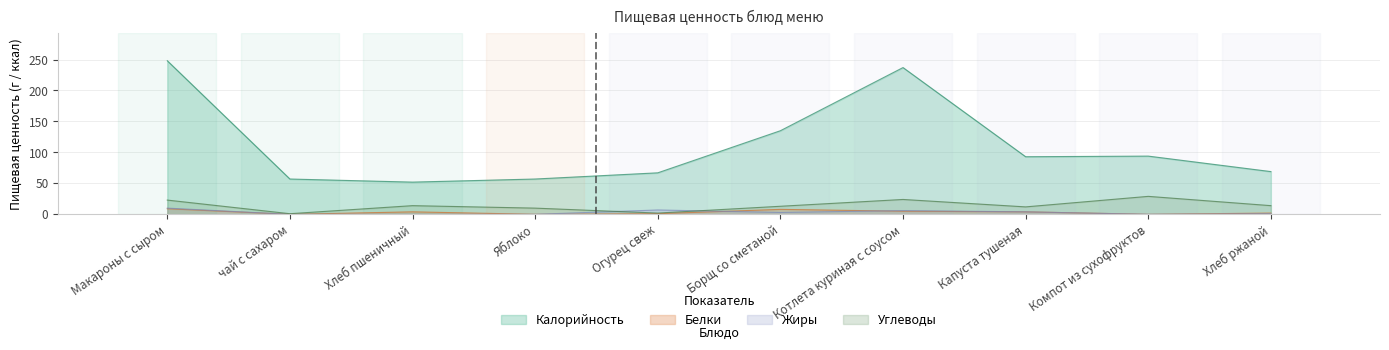

What is the spread (max minus min) of values at Хлеб ржаной?

68